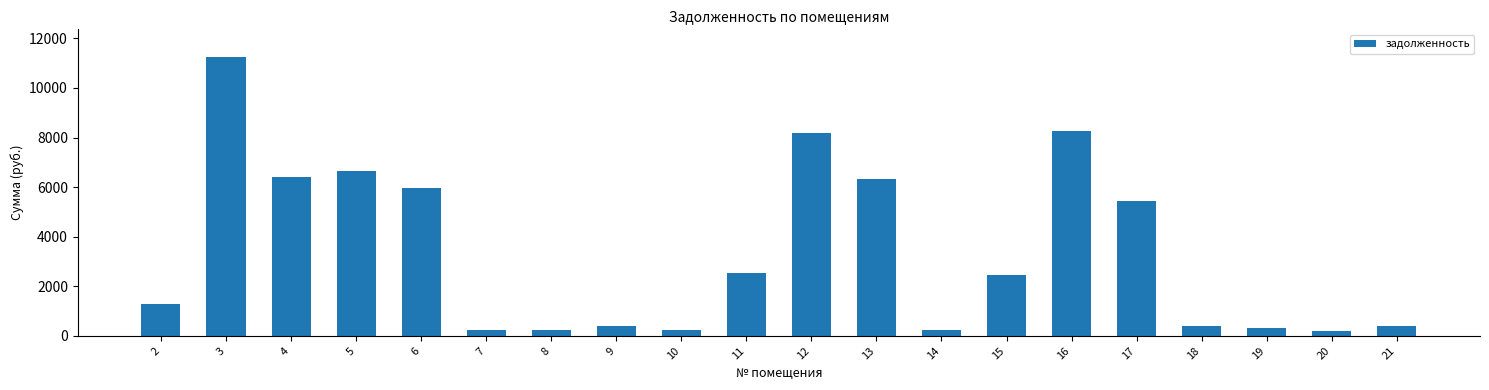

What is the ratio of the value at 11 to the value at 15?

1.0